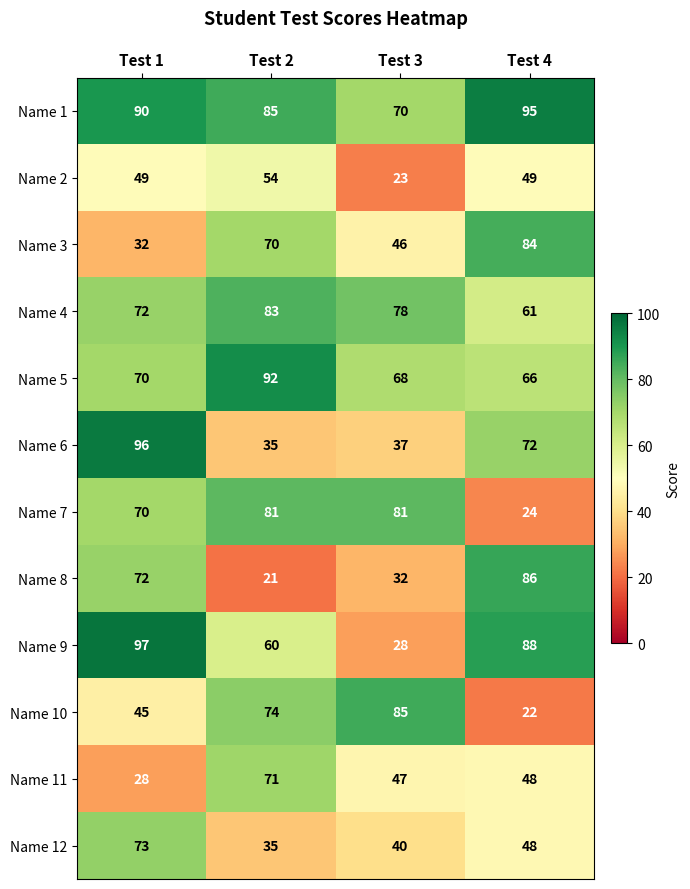

At Test 3, list the series in order from largest to smallest.

Name 10, Name 7, Name 4, Name 1, Name 5, Name 11, Name 3, Name 12, Name 6, Name 8, Name 9, Name 2